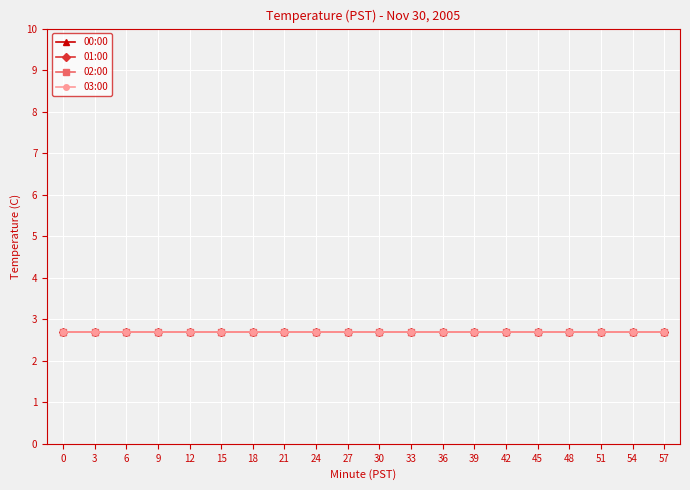

True or false: Hour 01 and Hour 02 cross at least once.

False